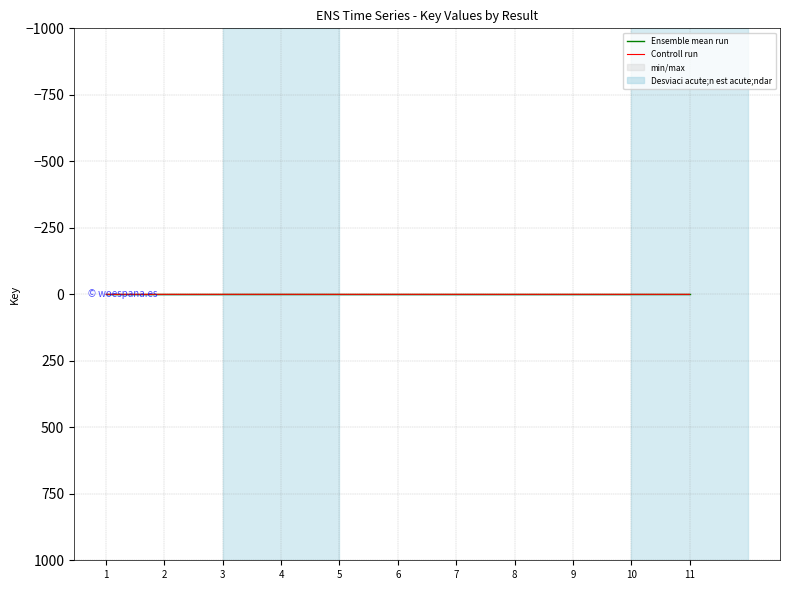

Reading left to right, extract all data points from this chart.

Ensemble mean run: 0.0	0.0	0.0	0.0	0.0	0.0	0.0	0.0	0.0	0.0	0.0
Controll run: 0.0	0.0	-0.0	-0.0	0.0	-0.0	-0.0	0.0	-0.0	-0.0	0.1